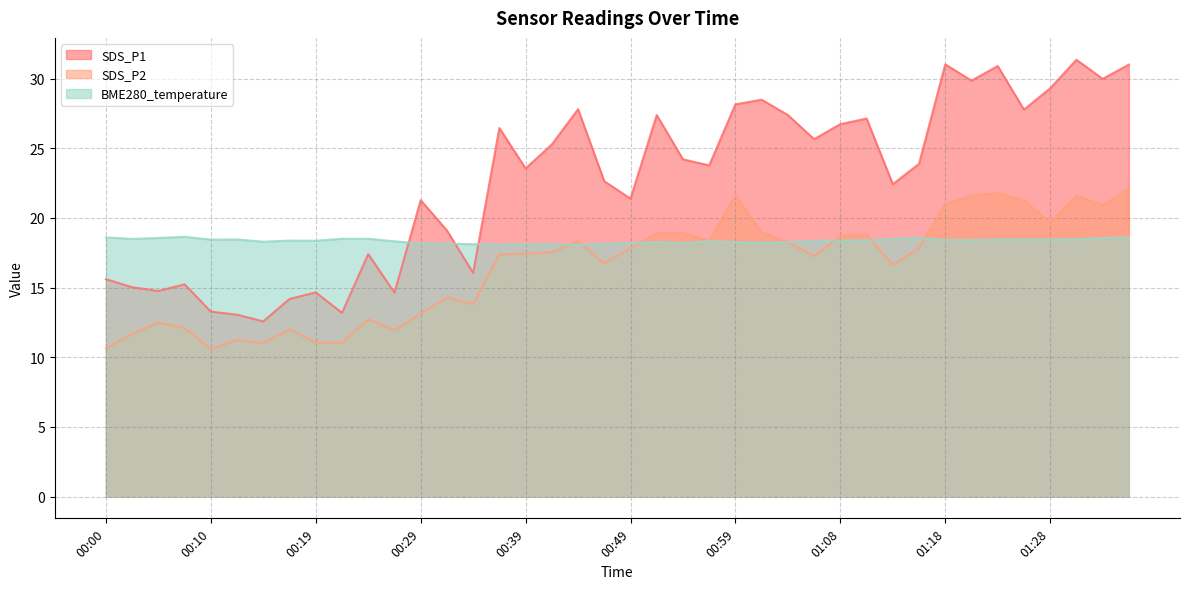

Where do SDS_P1 and BME280_temperature first cross each other?

00:27 and 00:29